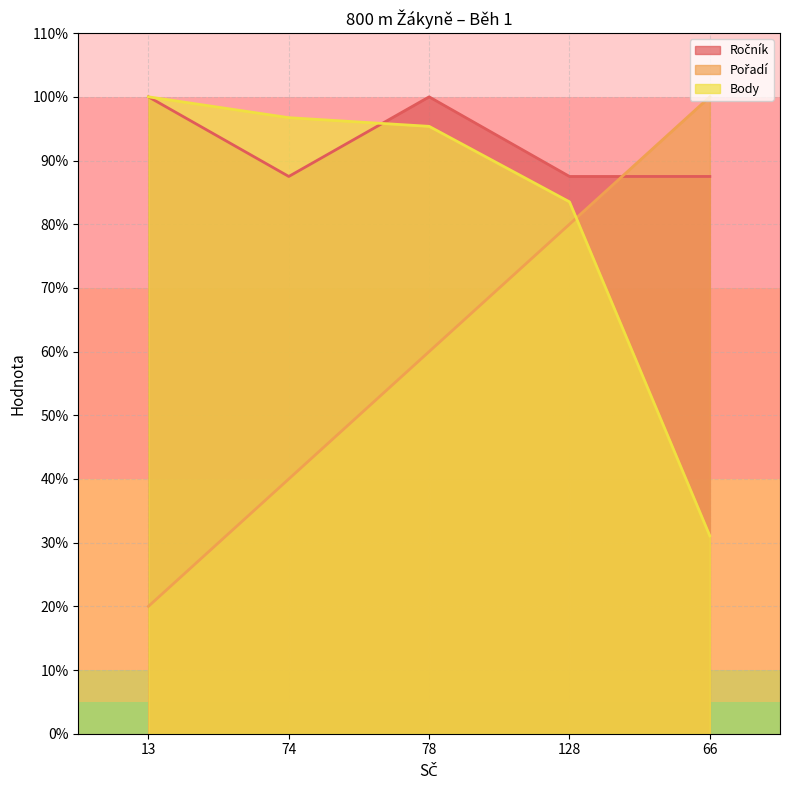

True or false: Ročník and Body cross at least once.

True